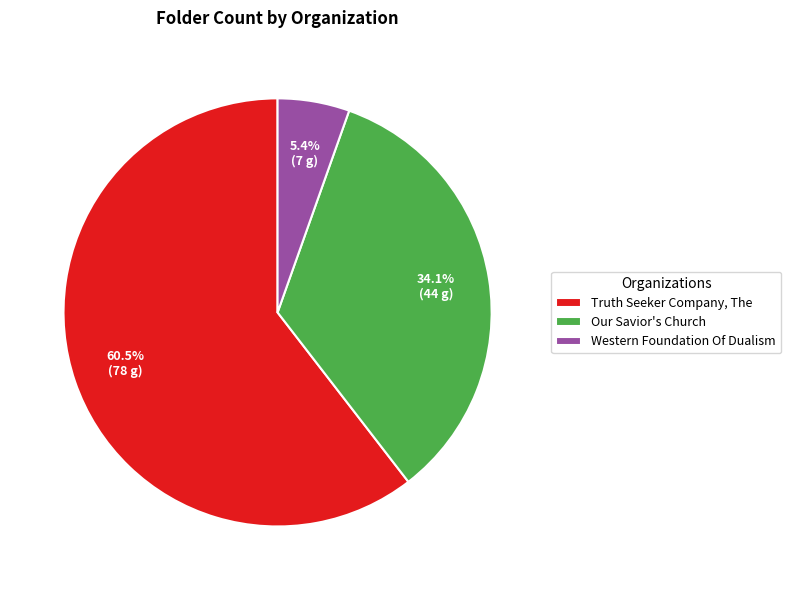

What is the total percentage of Western Foundation Of Dualism and Our Savior's Church?

39.5%